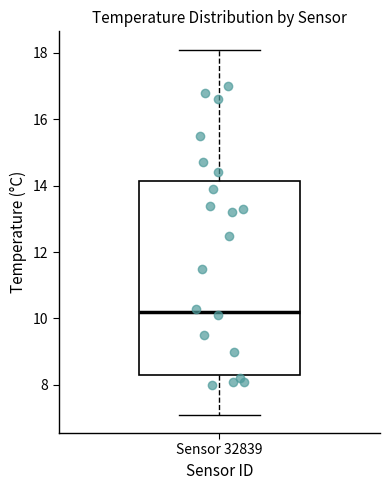

Where is the lower edge of the box for Sensor 32839 on the y-axis? The values are not printed on the chart, so give them approximately, as read against the axis.

8.4